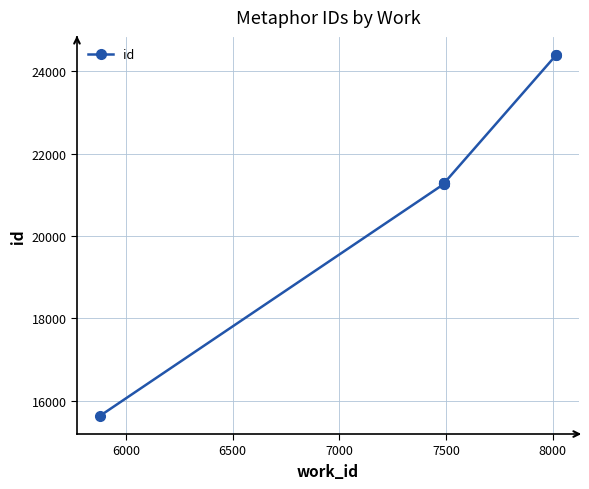

Where does the data first go above 21283?

8000